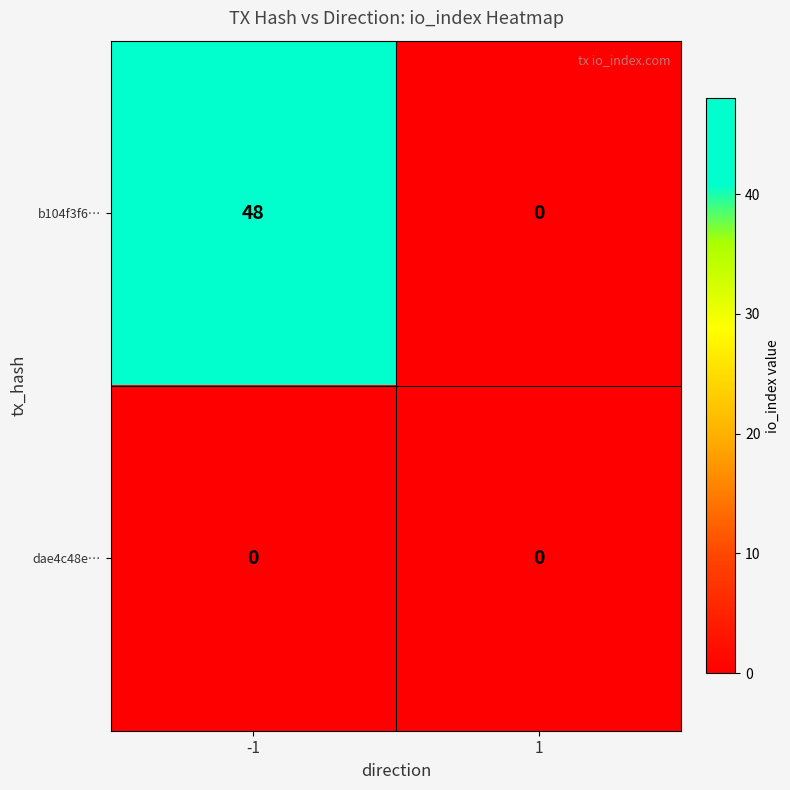

Between -1 and 1, which series saw the biggest shift?

b104f3f6…